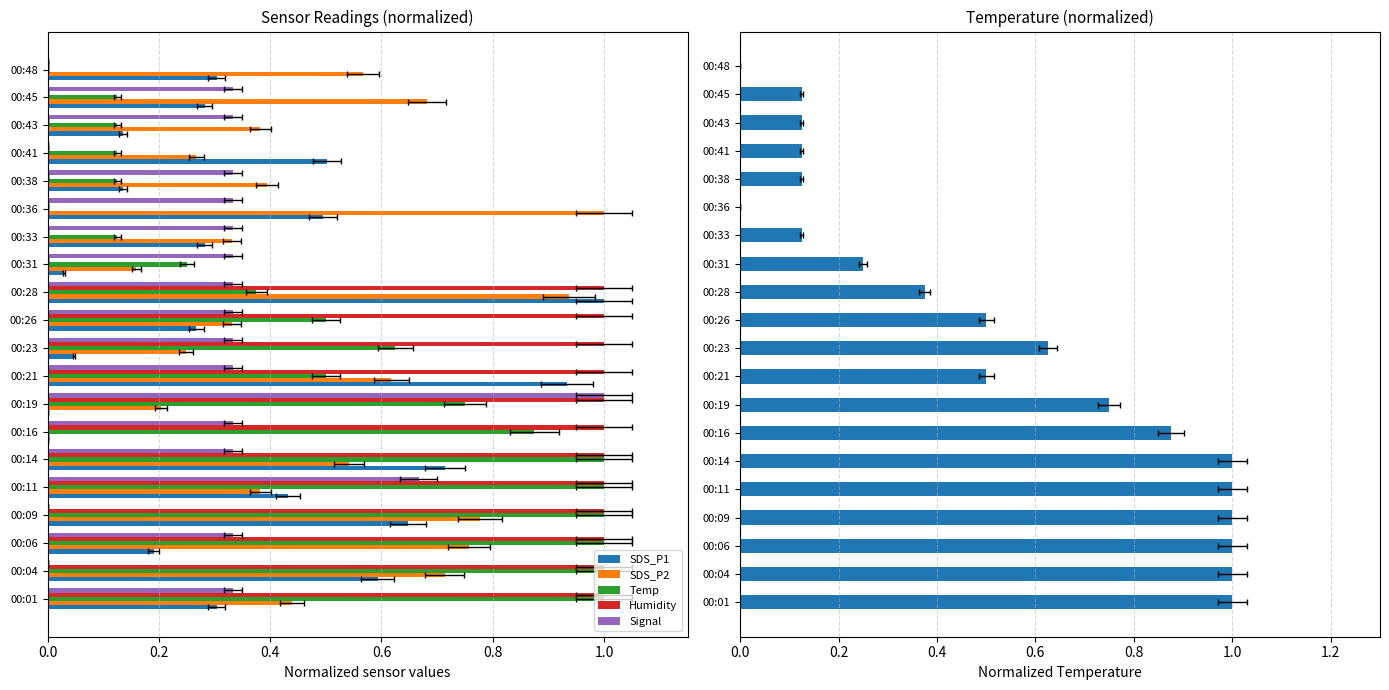

The value of SDS_P1 at 00:01 is 0.3. True or false?

True